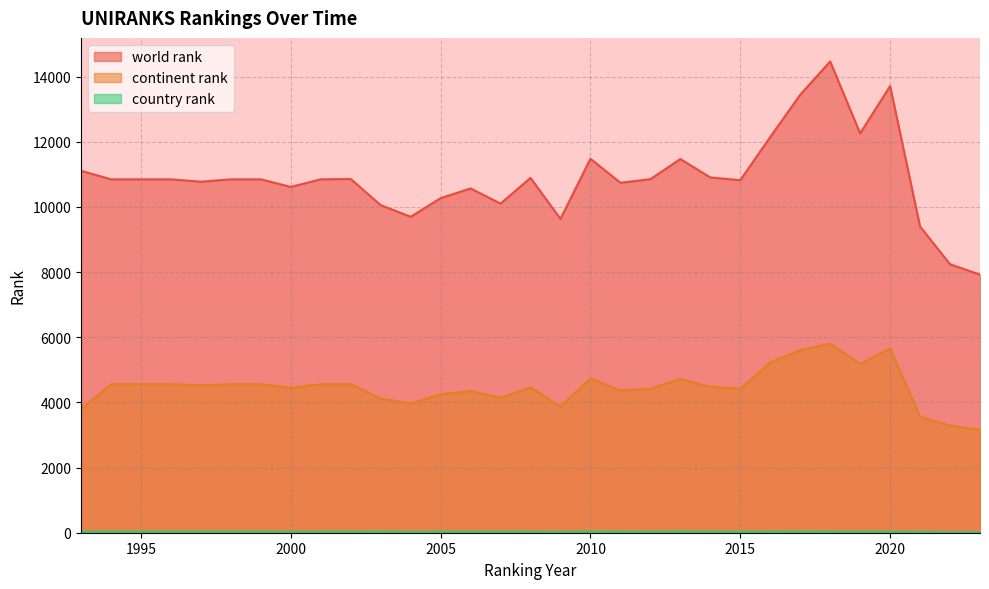

How many lines are shown in the chart?

3